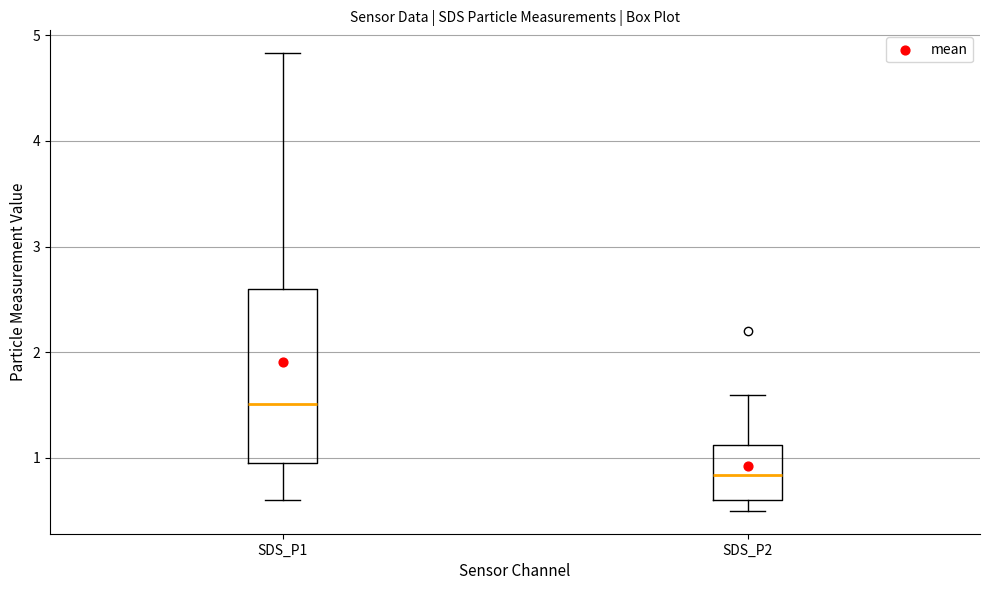

Which box is the tallest, from its lower edge to its upper edge?

SDS_P1